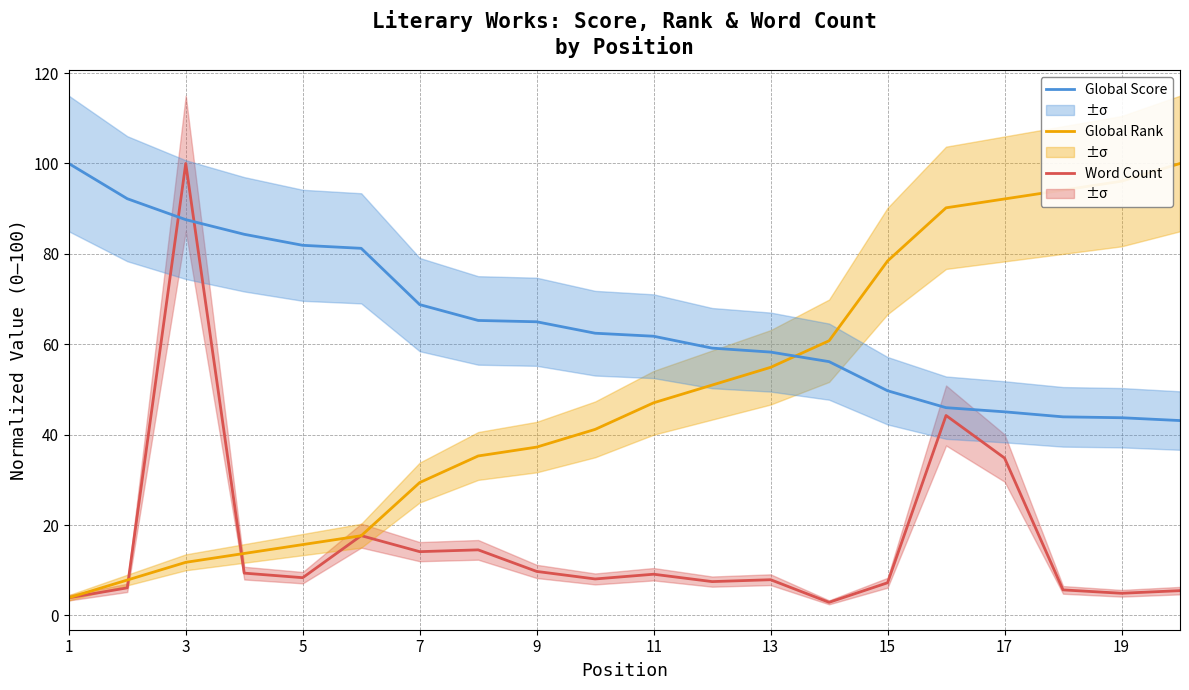

The Word Count series shows 9.1 at 11. True or false?

True